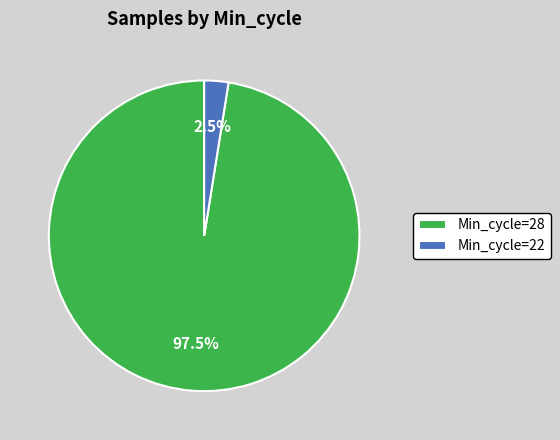

Is there a majority slice in this chart?

Yes